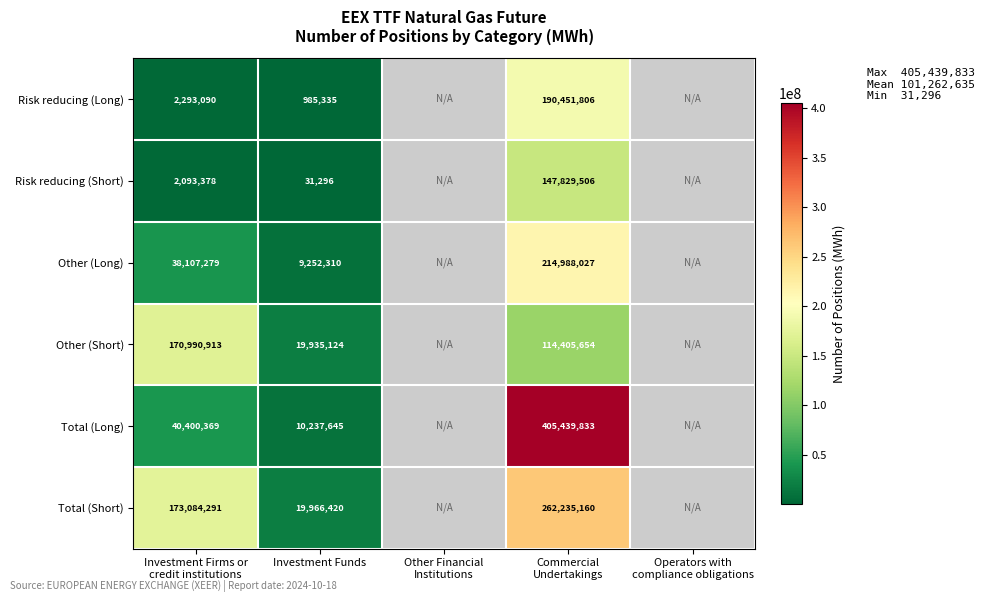

Is it true that Other (Short) equals 19935124 at Investment Funds?

True